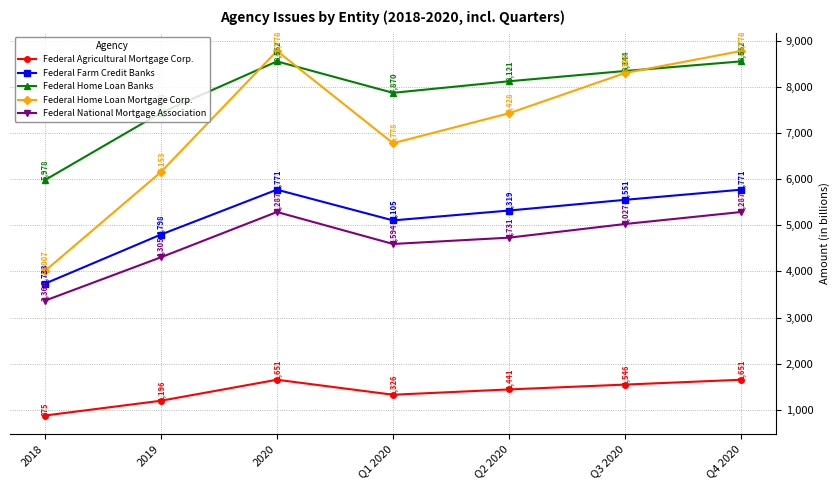

How many interior local peaks does the Federal Agricultural Mortgage Corp. series have?

1